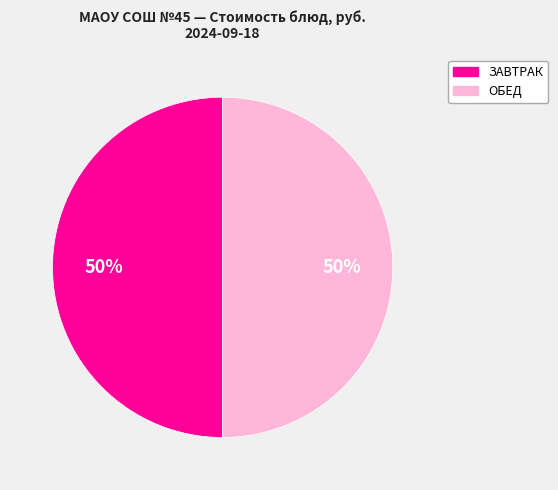

To the nearest percent, what is the average slice percentage?

50%